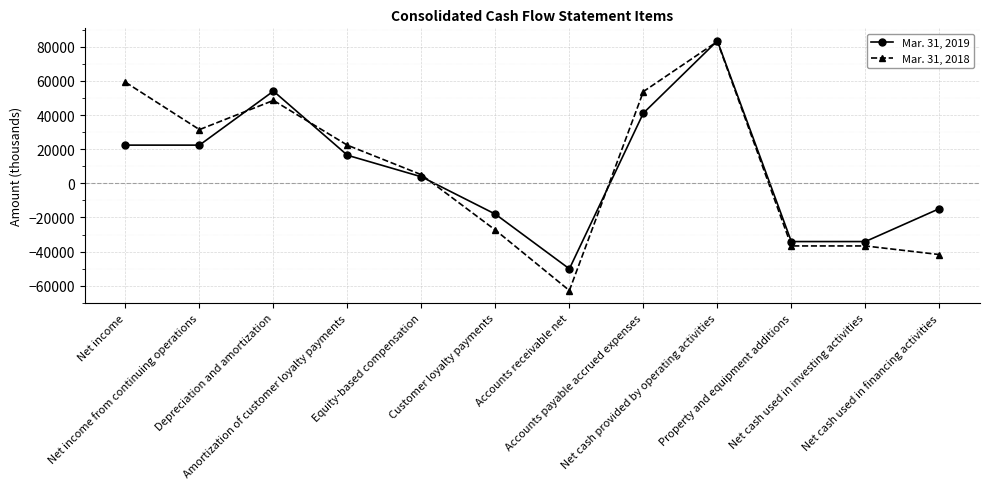

True or false: Mar. 31, 2018 and Mar. 31, 2019 intersect in this chart.

True